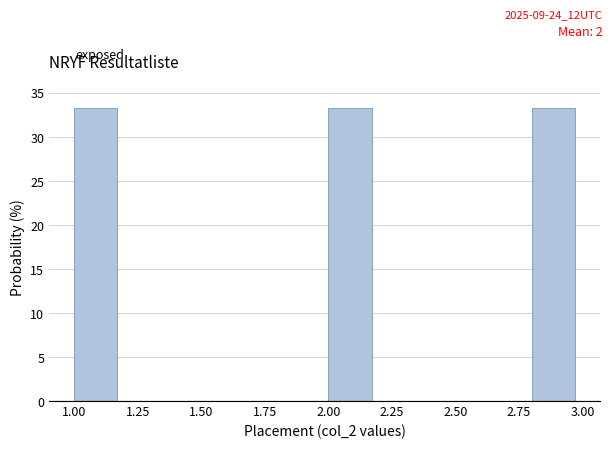

What is the height of the bar covering 2.0 to 2.2 on the x-axis? The values are not printed on the chart, so give them approximately, as read against the axis.

33.5